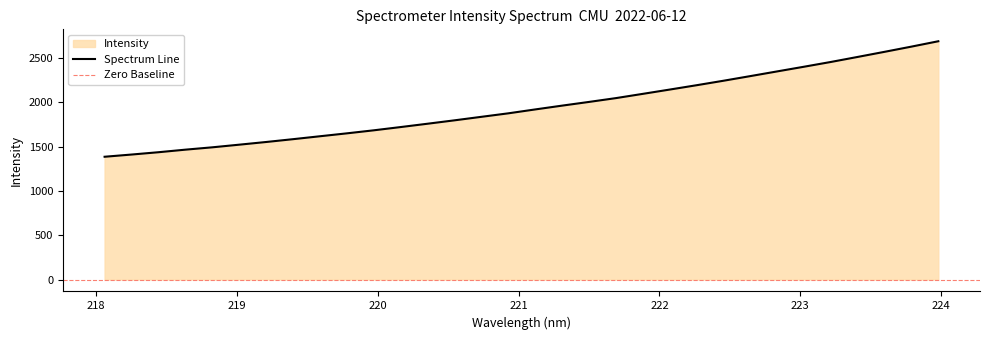

Count the number of data series in this chart.

1